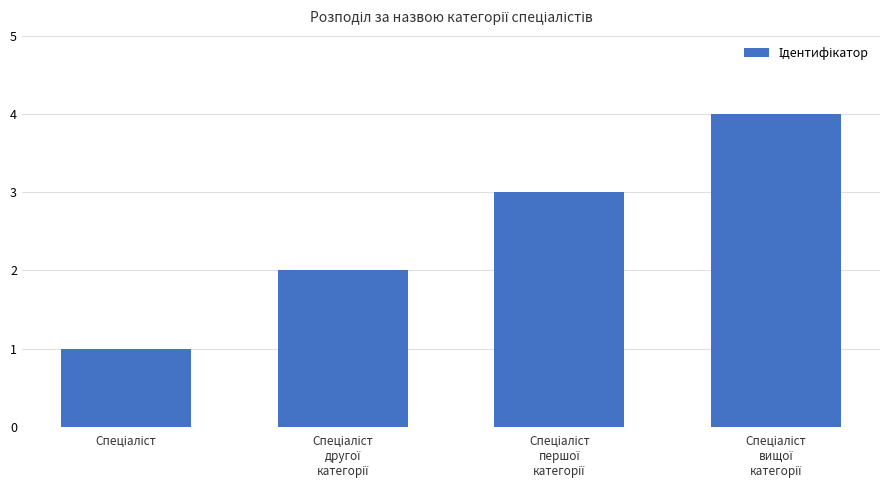

What is the difference between the maximum and minimum values?

3